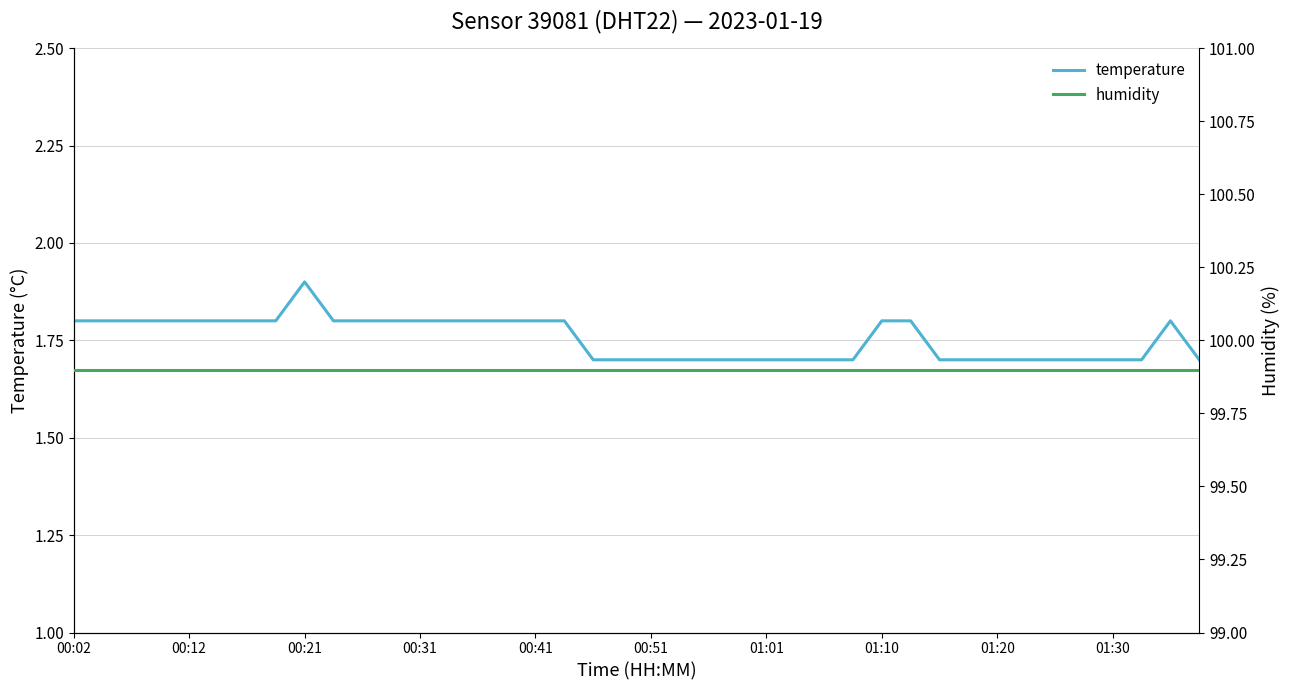

The value of temperature at 23 is 1.7. True or false?

True